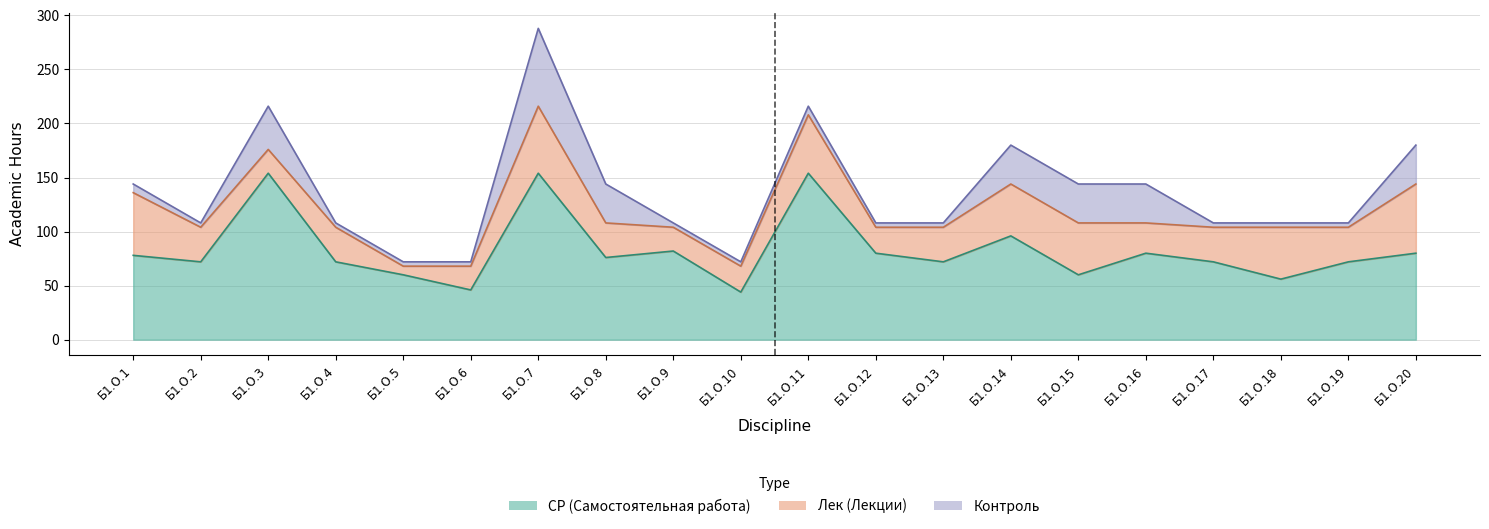

True or false: СР has more than 2 points higher than both neighbors.

True